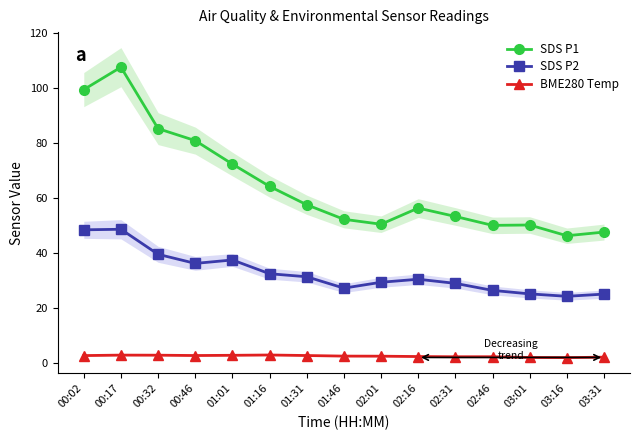

At which category is the sum across all series the highest?

00:17